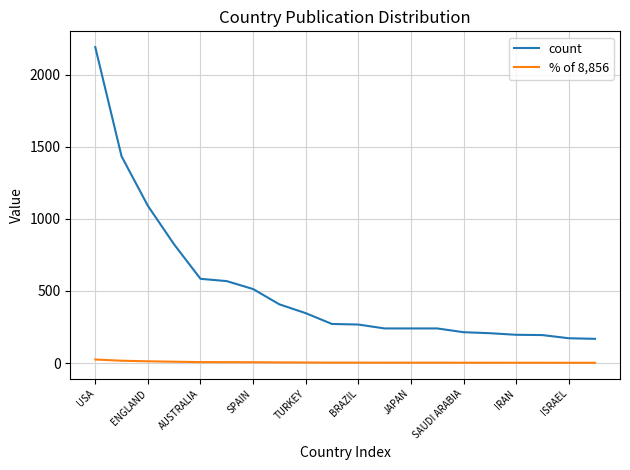

What are all the series names shown in the legend?

count, % of 8,856